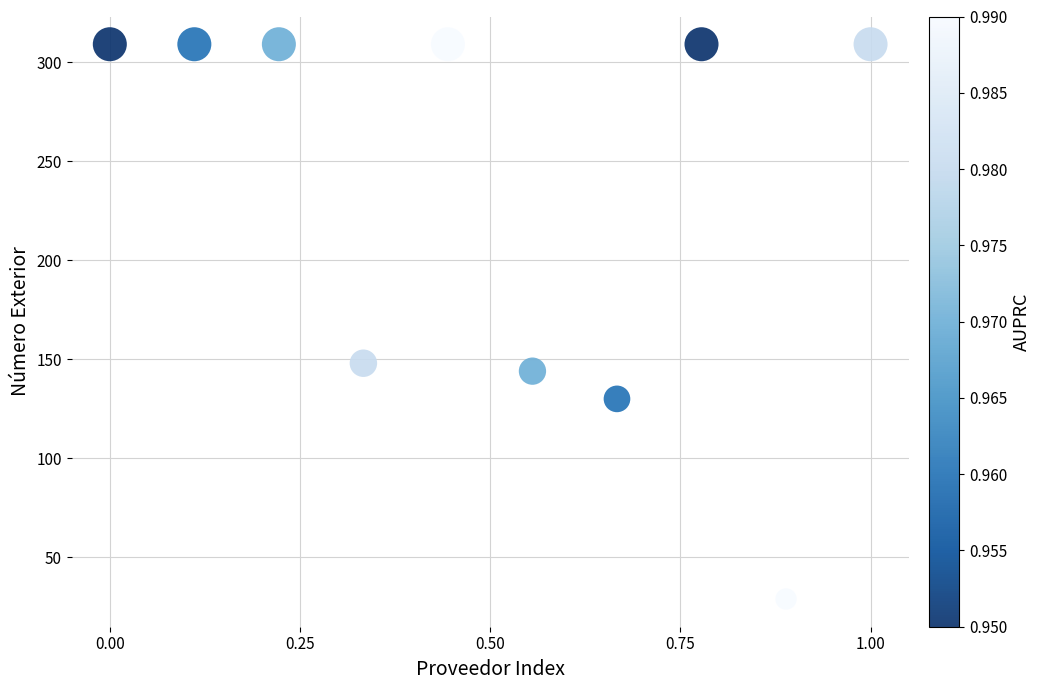

What is the range of Y values (max minus min)?

280